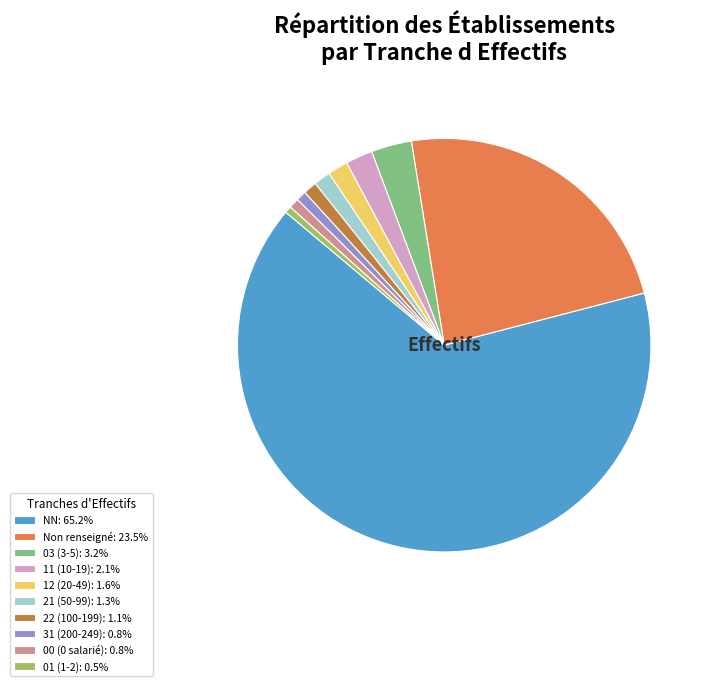

Does 21 (50-99): 1.3% account for over 50% of the chart?

No